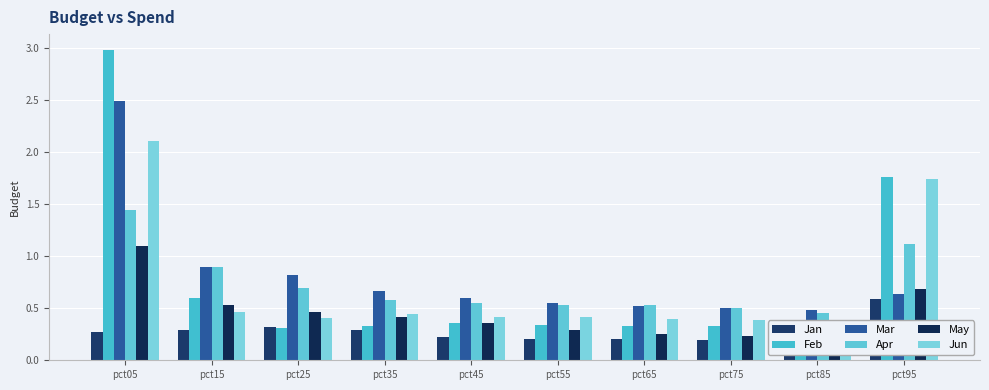

Reading left to right, transcribe all the data shown in this chart.

Jan: 0.3	0.3	0.3	0.3	0.2	0.2	0.2	0.2	0.2	0.6
Feb: 3.0	0.6	0.3	0.3	0.4	0.3	0.3	0.3	0.3	1.8
Mar: 2.5	0.9	0.8	0.7	0.6	0.5	0.5	0.5	0.5	0.6
Apr: 1.4	0.9	0.7	0.6	0.5	0.5	0.5	0.5	0.5	1.1
May: 1.1	0.5	0.5	0.4	0.4	0.3	0.3	0.2	0.3	0.7
Jun: 2.1	0.5	0.4	0.4	0.4	0.4	0.4	0.4	0.3	1.7